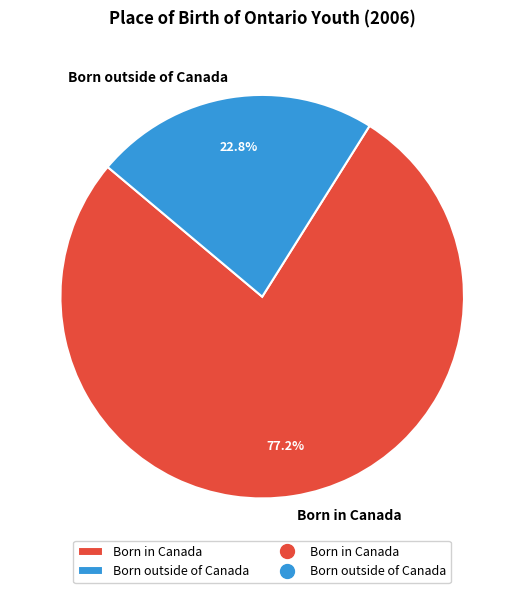

To the nearest percent, what is the combined percentage of Born outside of Canada and Born in Canada?

100%